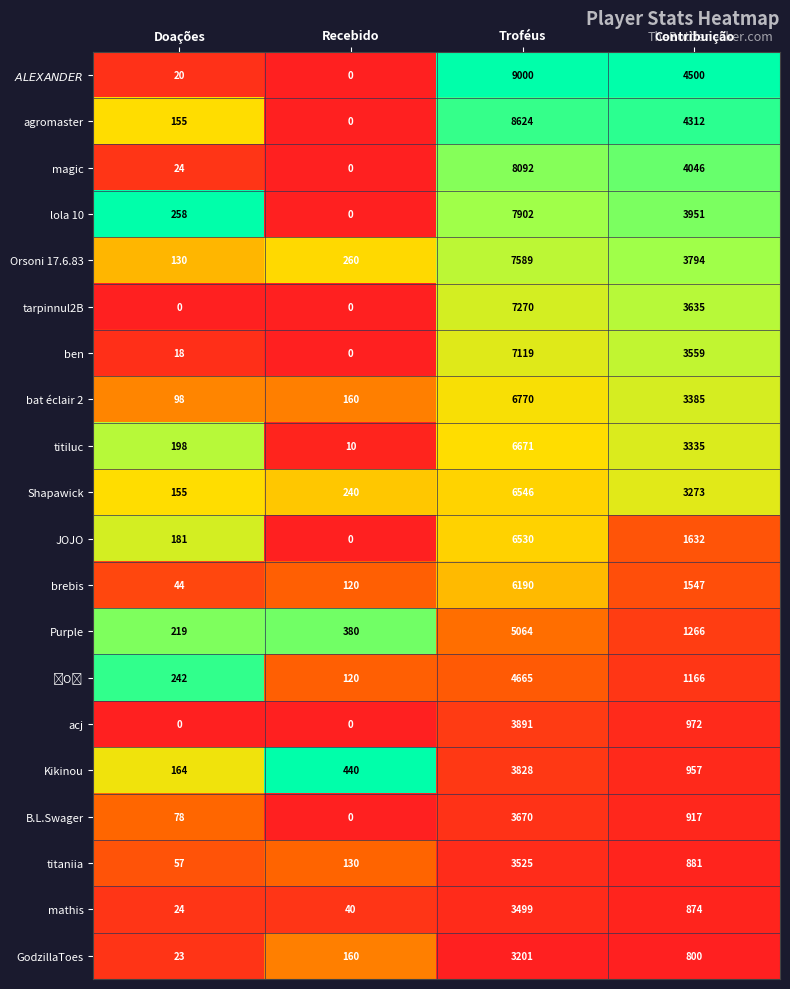

What is the sum of all mathis values?

4437